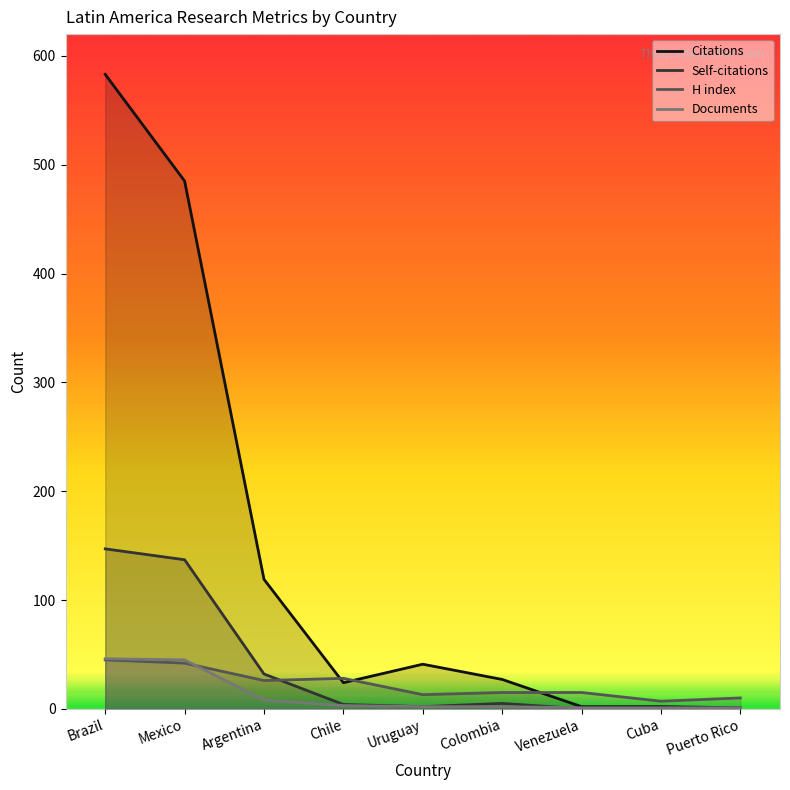

Read the H index value at Venezuela.

15